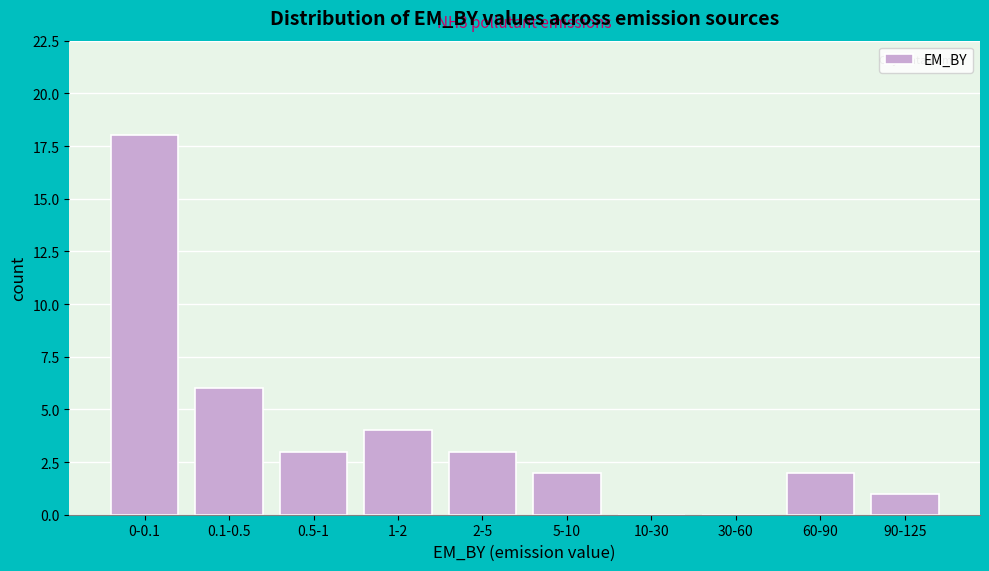

Reading right to left, what are all the values shown in this chart?

90-125=1	60-90=2	30-60=0	10-30=0	5-10=2	2-5=3	1-2=4	0.5-1=3	0.1-0.5=6	0-0.1=18